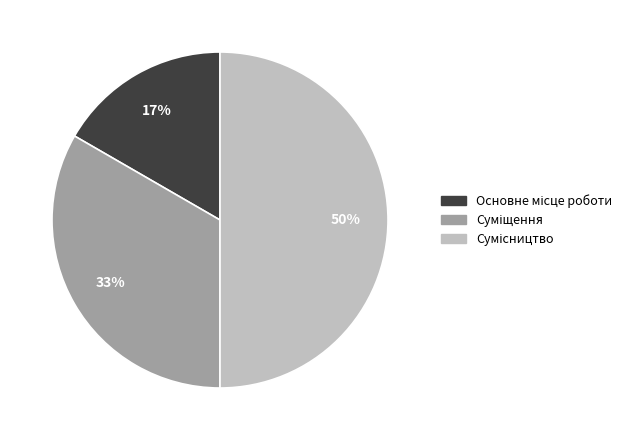

To the nearest percent, what is the difference between the largest and smallest slice percentages?

33%